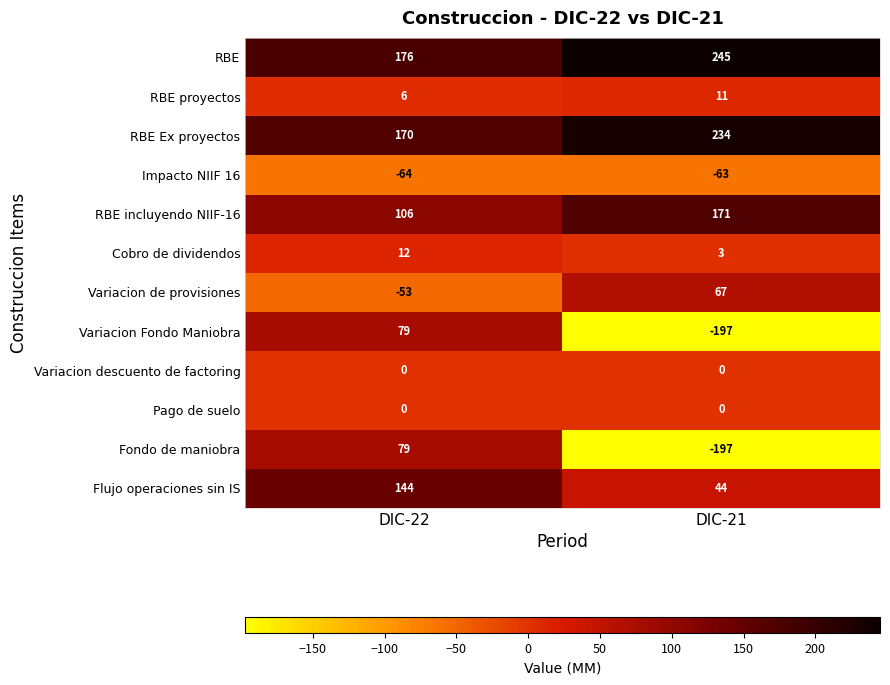

What is the sum of all RBE incluyendo NIIF-16 values?

277